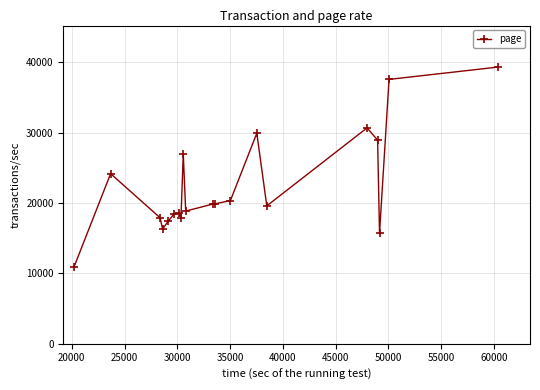

What is the smallest value displayed?

10888